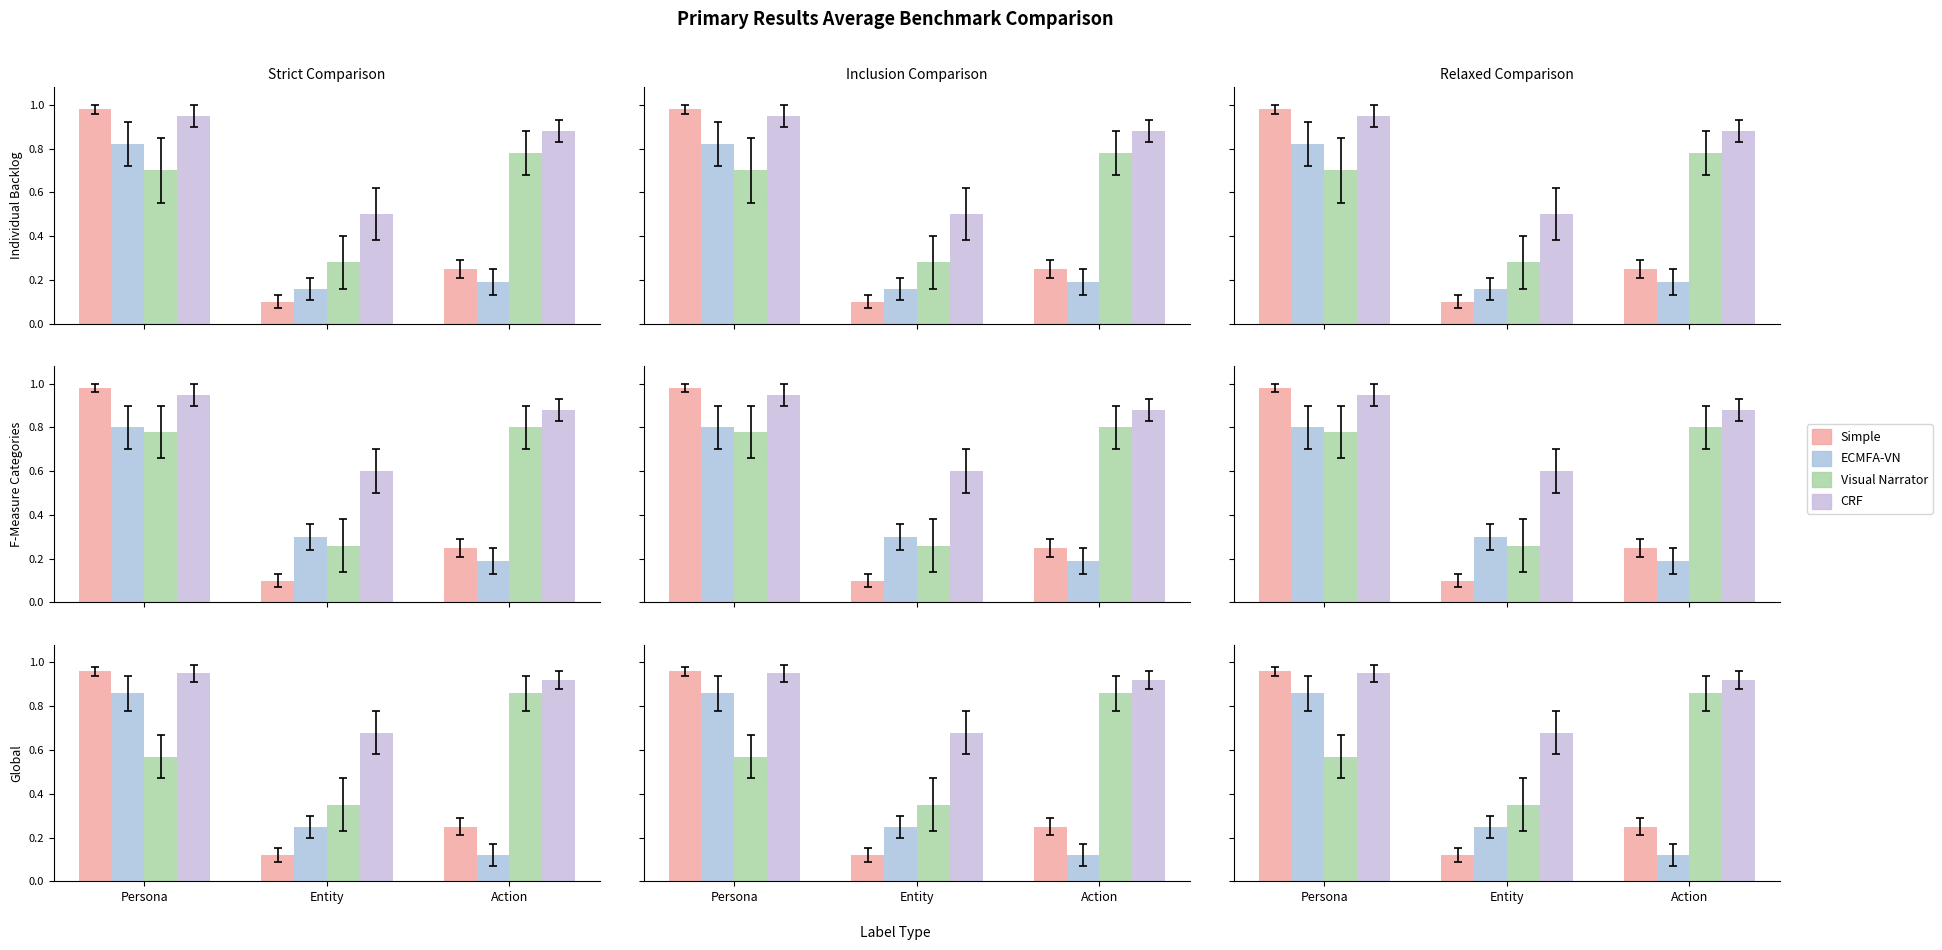

Which series changed the most between Persona and Entity?

Simple